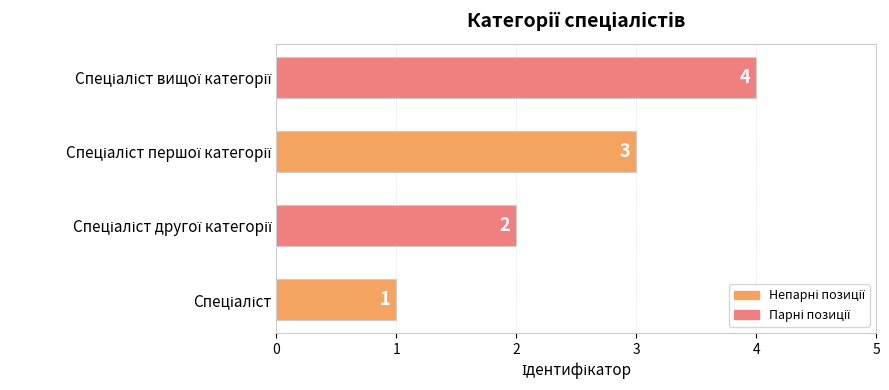

What is the difference between the maximum and minimum values?

3